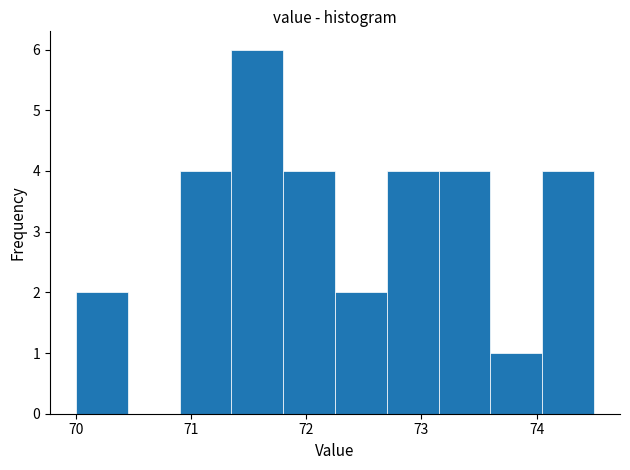

Reading left to right, list every bar in this chart as the range it spans on the x-axis followed by its height. Neither the bar edges nor the heights are printed on the chart, so give them approximately, as read against the axes.

70.00 to 70.45: 2
70.45 to 70.90: 0
70.90 to 71.35: 4
71.35 to 71.80: 6
71.80 to 72.25: 4
72.25 to 72.70: 2
72.70 to 73.15: 4
73.15 to 73.60: 4
73.60 to 74.05: 1
74.05 to 74.50: 4